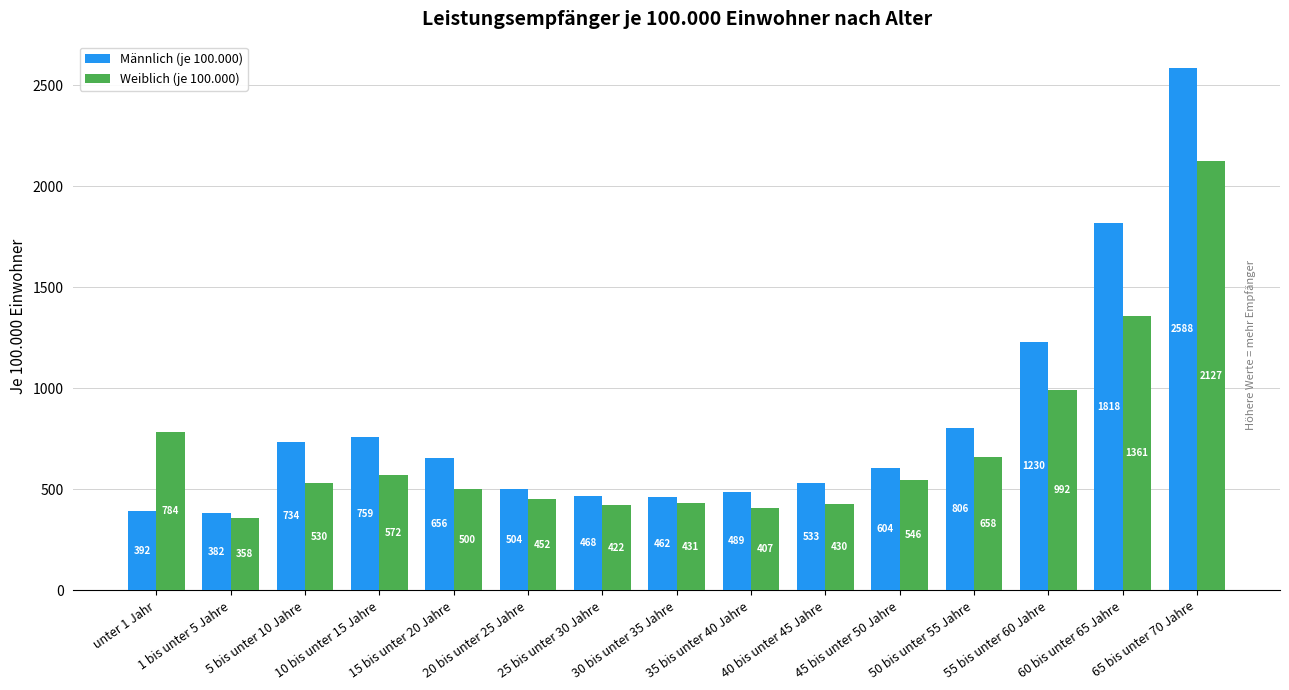

Which series has the largest range (max minus min)?

Männlich (je 100.000)